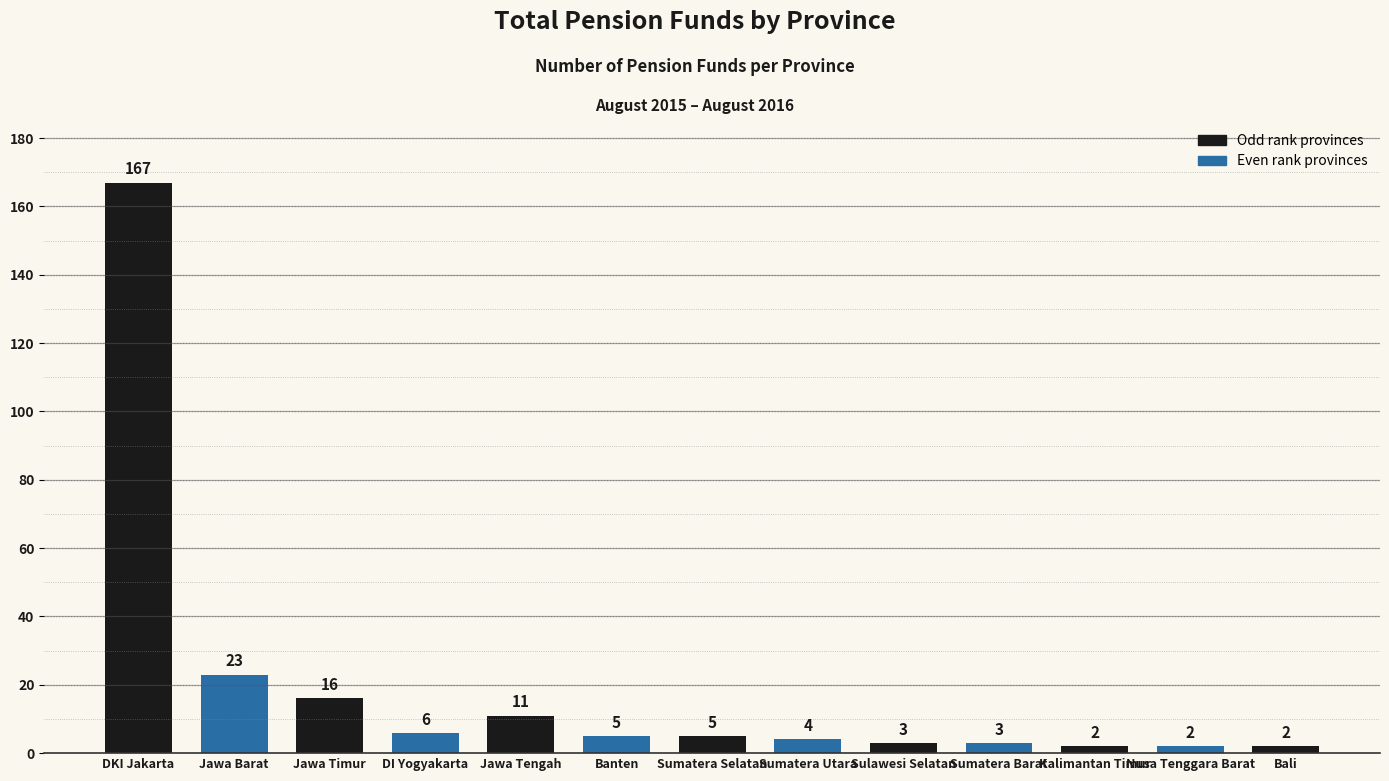

What is the average value?

19